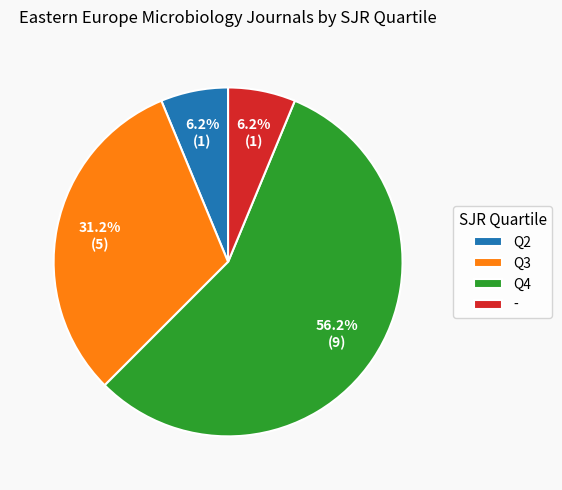

What is the ratio of the value at Q2 to the value at Q3?

0.2